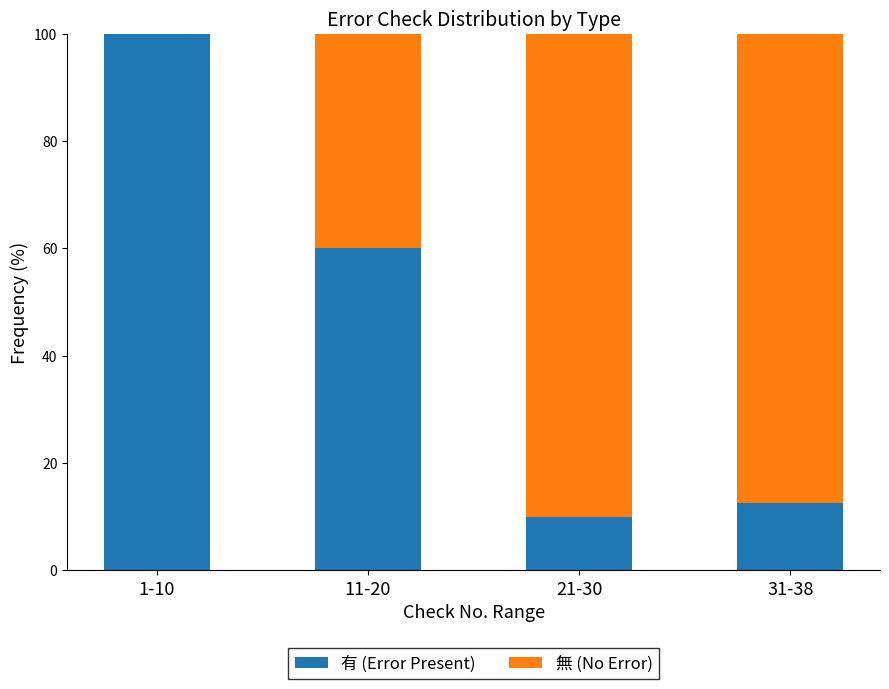

What is the total value across all series at 11-20?

100.0